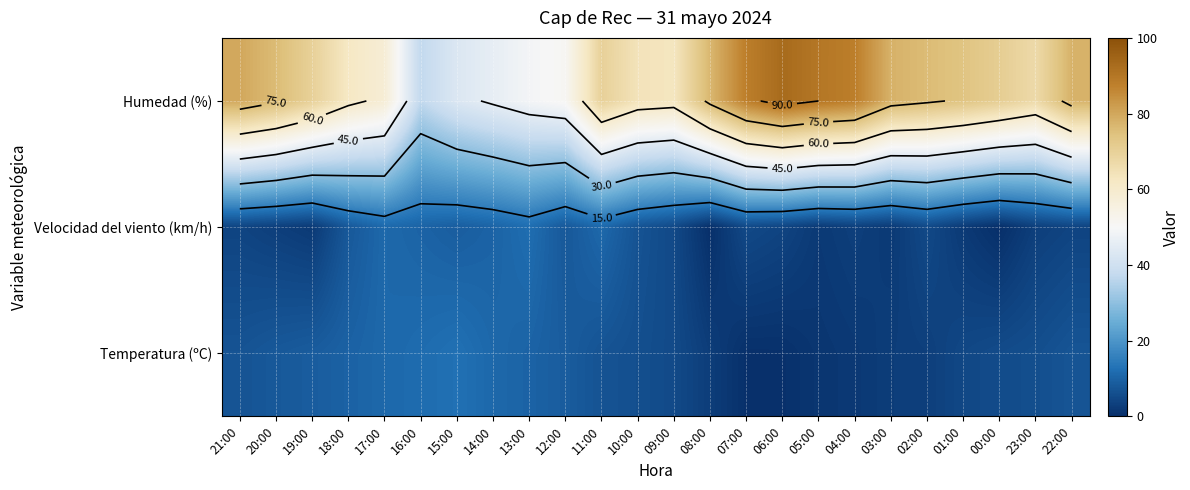

List the labels in order of Temperatura (ºC) value, smallest first.

07:00, 06:00, 05:00, 04:00, 08:00, 03:00, 02:00, 01:00, 09:00, 00:00, 23:00, 10:00, 11:00, 21:00, 22:00, 20:00, 19:00, 12:00, 18:00, 13:00, 17:00, 14:00, 16:00, 15:00